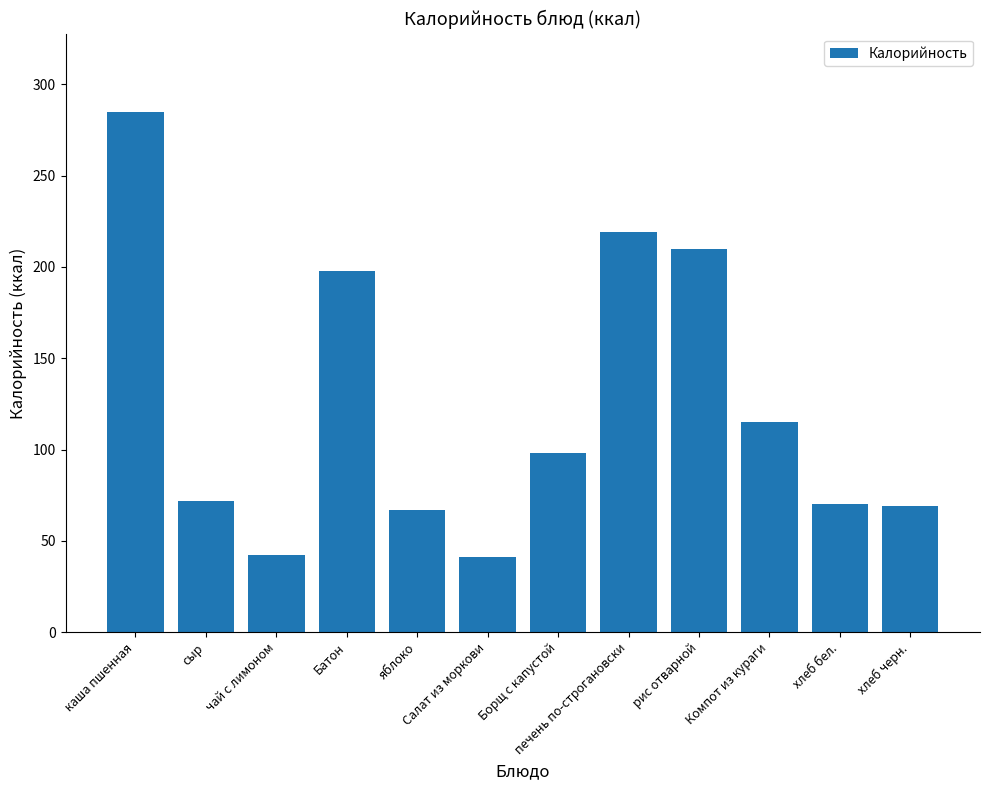

At which label is the value closest to 163?

Батон